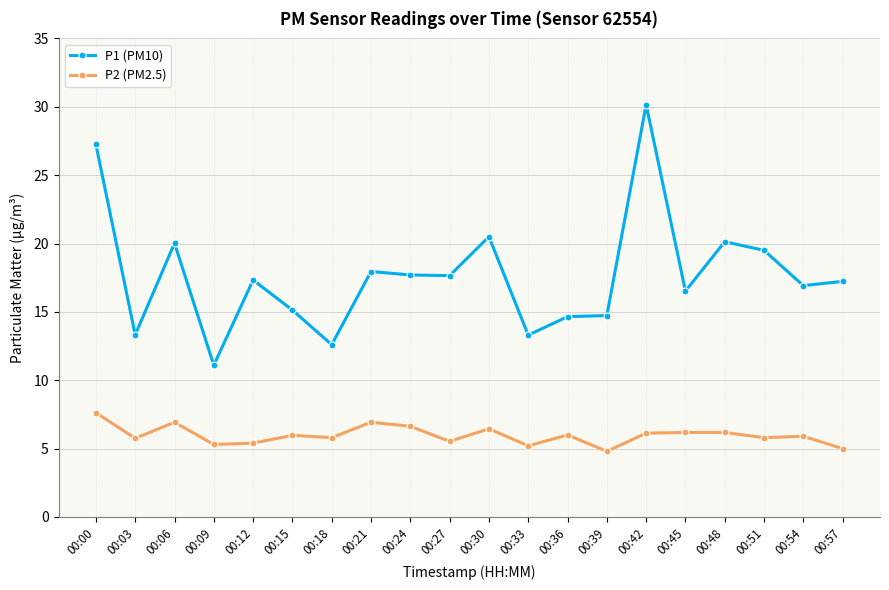

What is the value of the P2 (PM2.5) point at the 1st from the left?

7.6